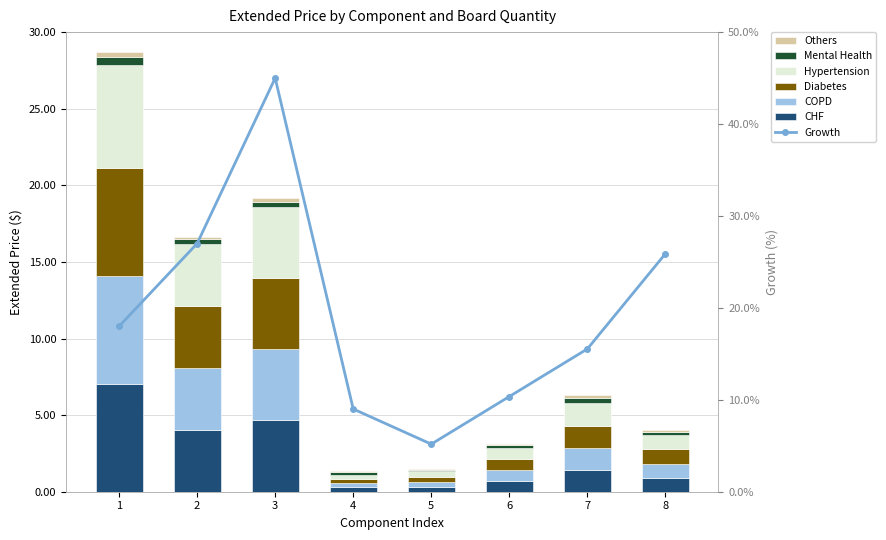

What is the sum of the 2 Boards values at 4 and 7?

1.7